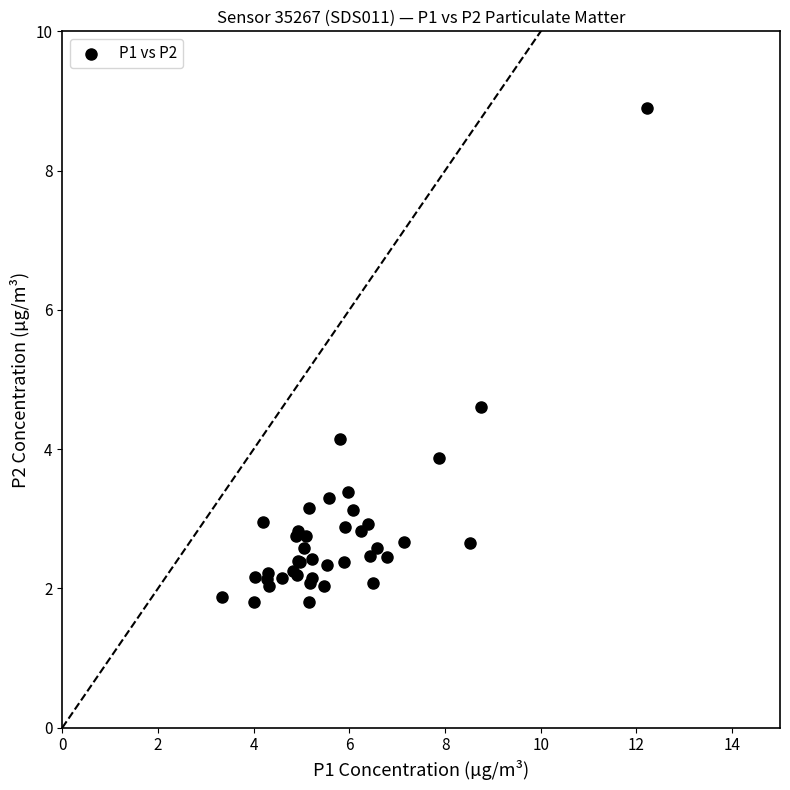

What Y value in the scatter plot is closest to 5?

4.6